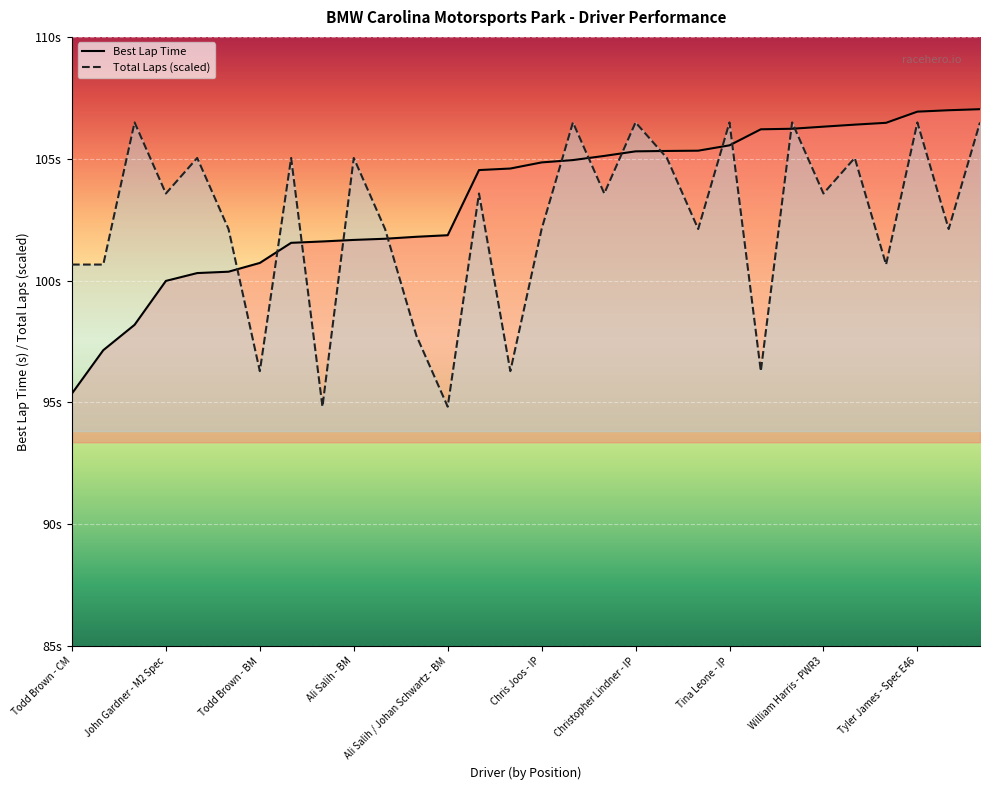

What is the difference between the second highest and minimum values in the Total Laps series?

11.7